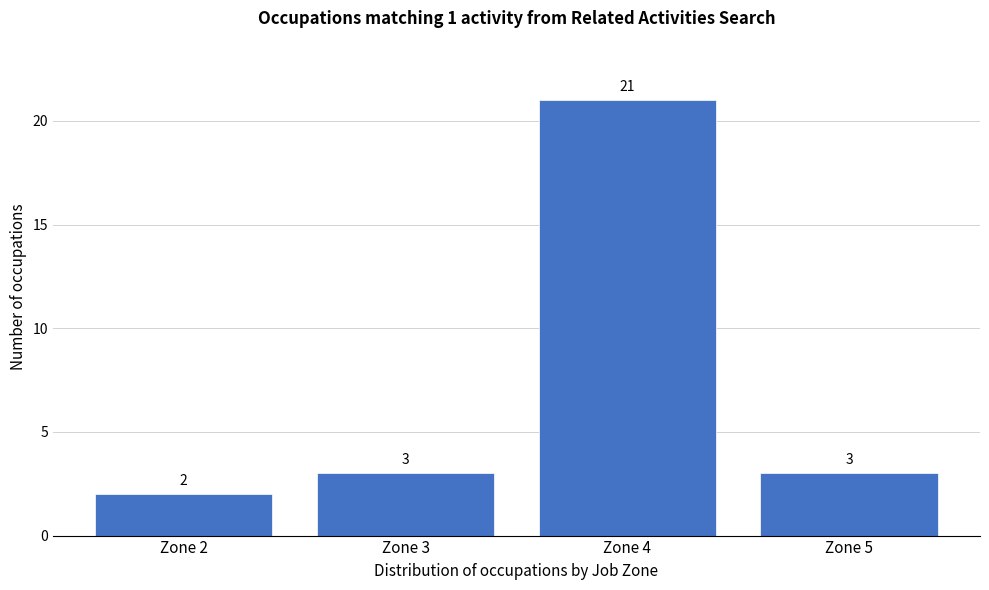

Reading left to right, transcribe all the data shown in this chart.

2	3	21	3